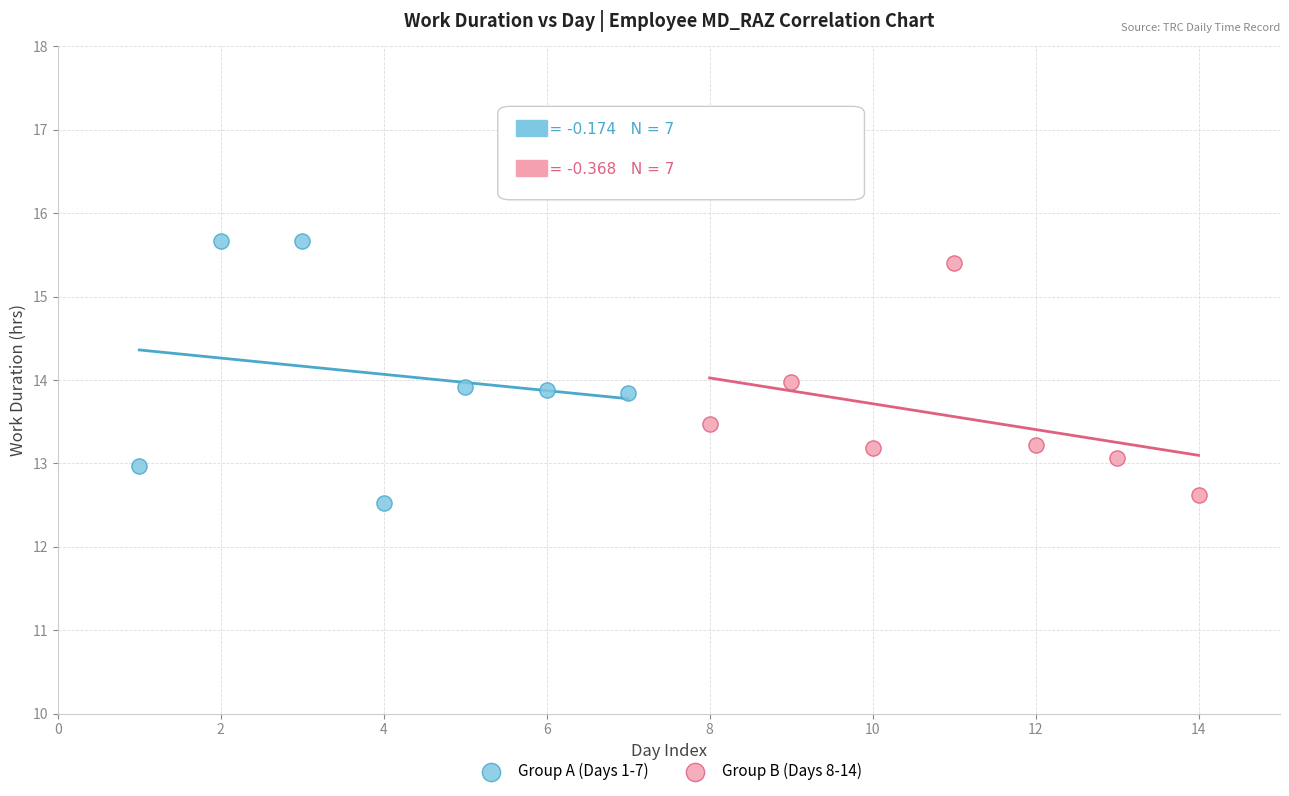

Which series contains the highest Y value?

Group A (Days 1-7)